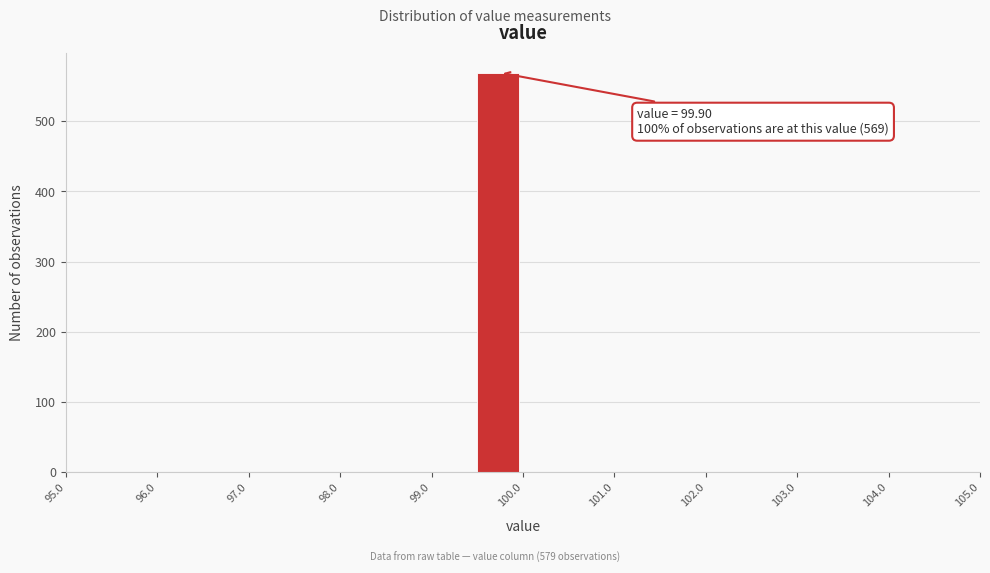

Over which range of the x-axis is the bar tallest?

99.5 to 100.0